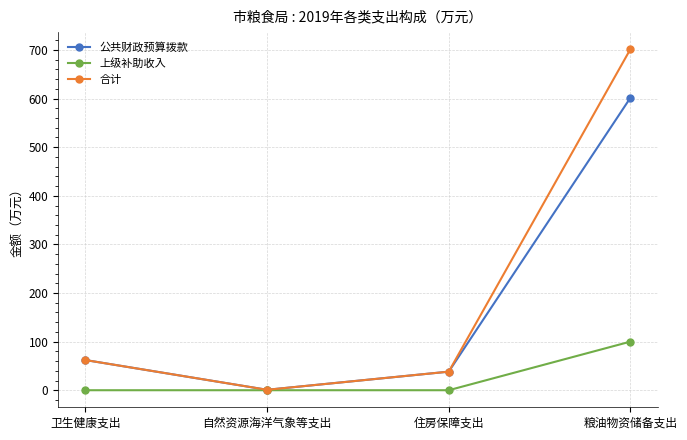

Reading left to right, extract all data points from this chart.

公共财政预算拨款: 62.1	0.9	38.2	601.6
上级补助收入: 0.0	0.0	0.0	100.0
合计: 62.1	0.9	38.2	701.6